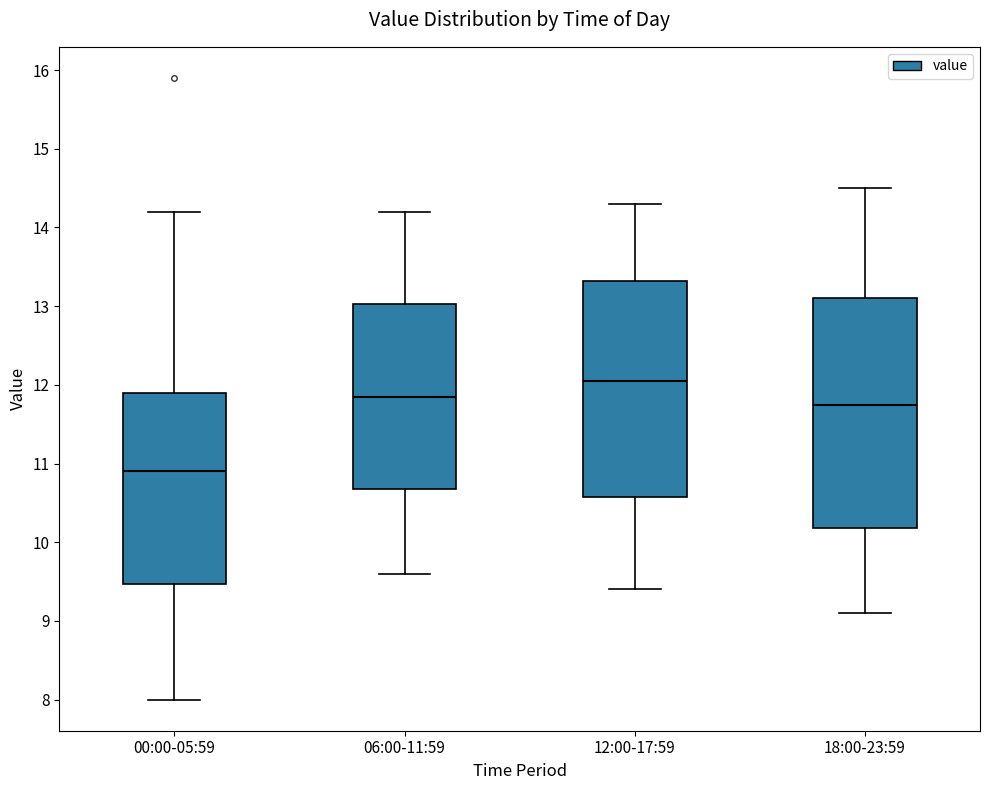

Where does the median line of the box for 00:00-05:59 sit on the y-axis? The values are not printed on the chart, so give them approximately, as read against the axis.

10.9